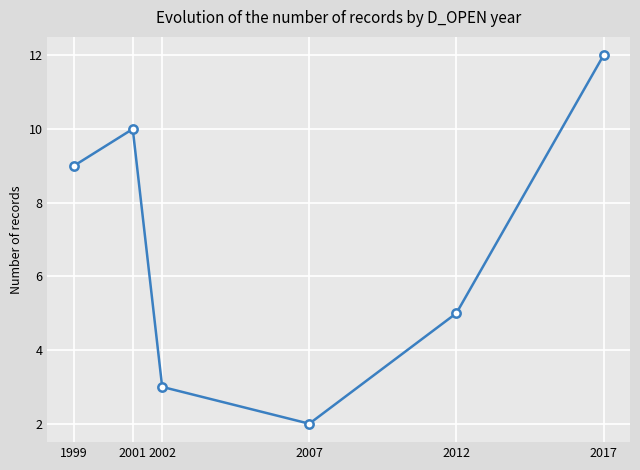

At which category does the data reach its first local valley?

2007